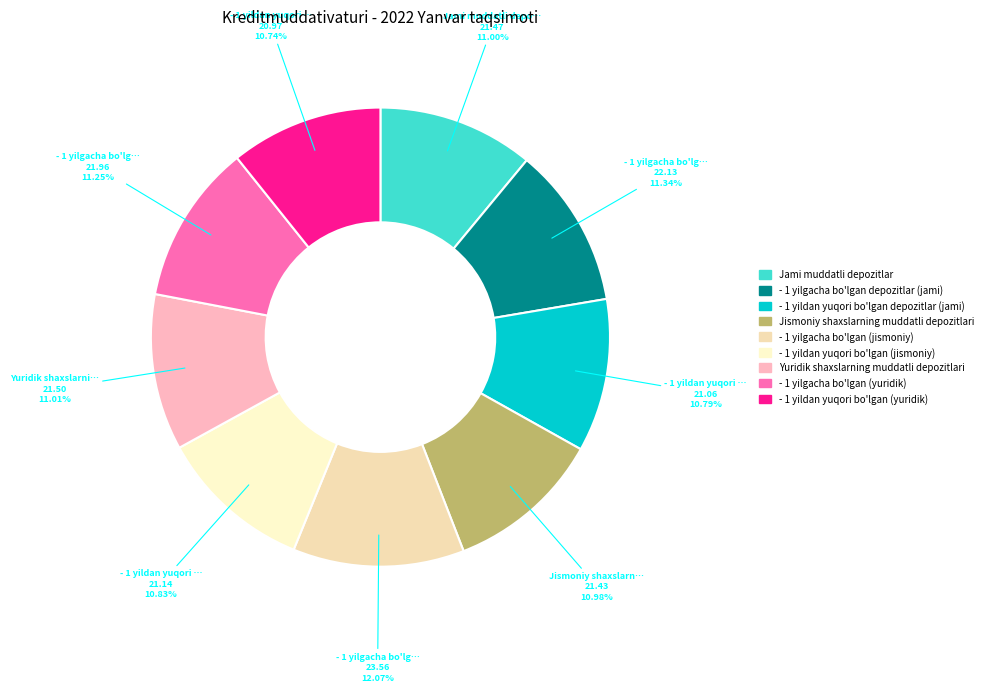

Does - 1 yilgacha bo'lgan (jismoniy) represent more than half of the total?

No